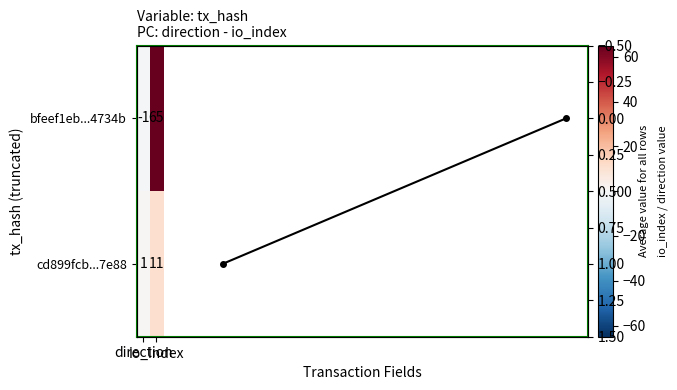

How many values in bfeef1eb...4734b are above zero?

1